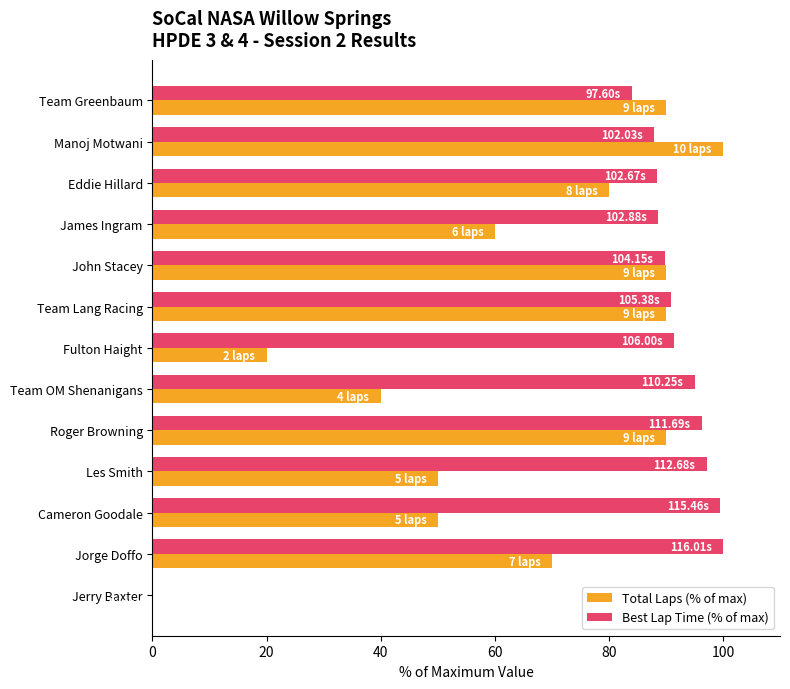

What is the total value across all series at Manoj Motwani?

187.9